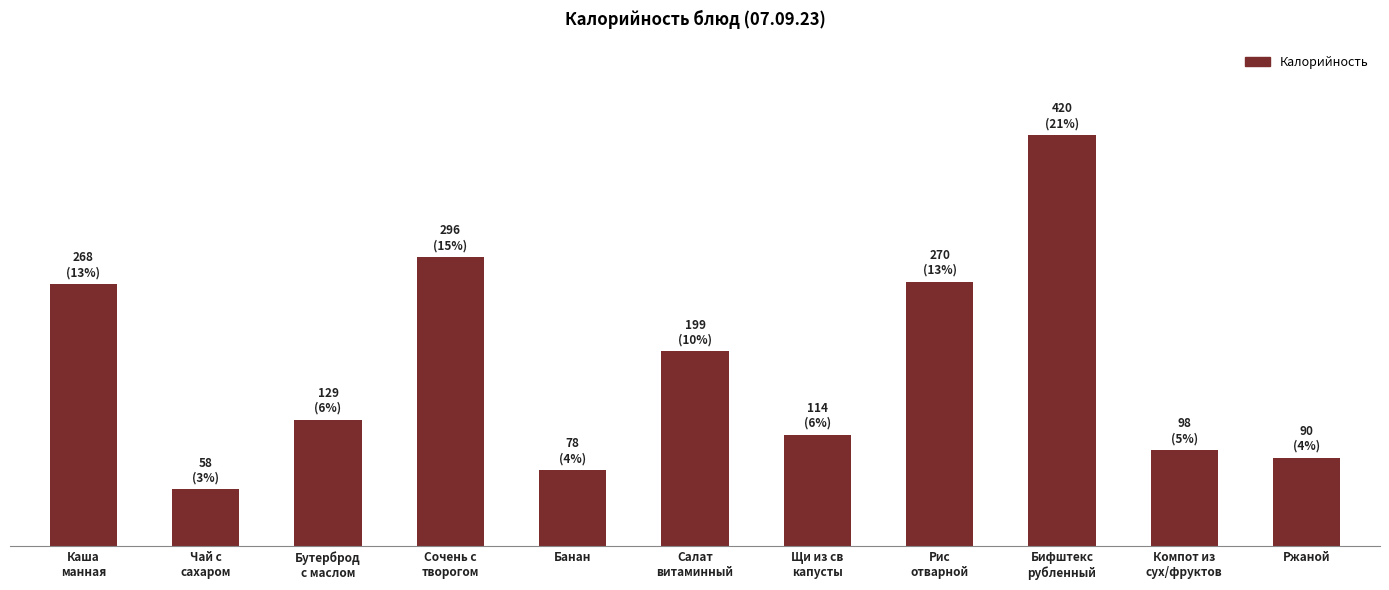

Does the chart contain any negative values?

No